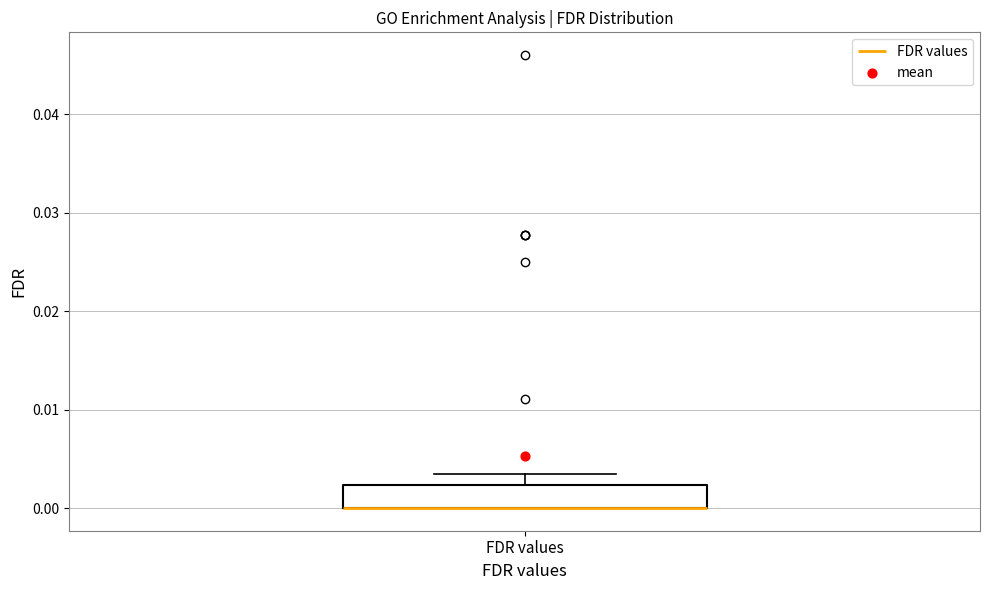

Transcribe this box plot: give where the median line is, the range the box spans, and where the two whiskers end, as read against the y-axis. The values are not printed on the chart, so give them approximately, as read against the axis.

median 0.000 (drawn on the box's lower edge), box 0.000 to 0.002, whiskers 0.000 to 0.003